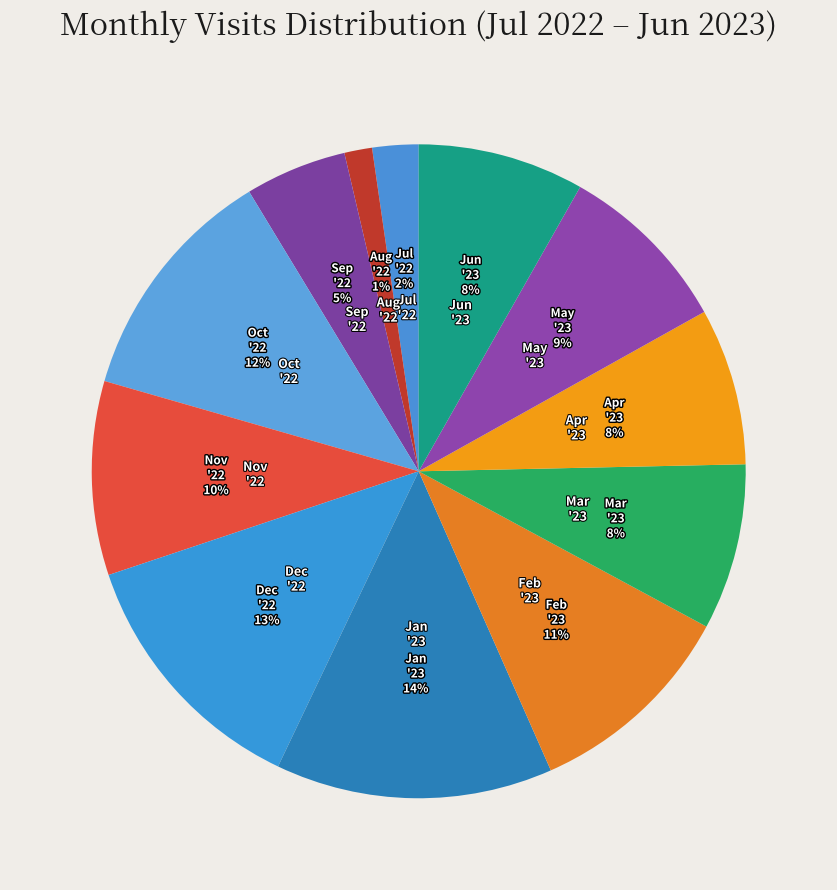

To the nearest percent, what is the average slice percentage?

8%